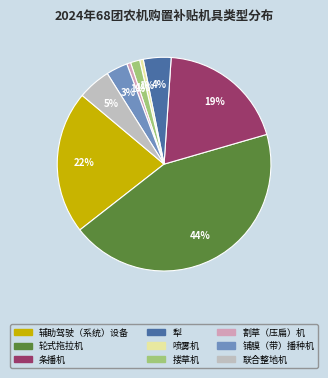

Is it true that 喷雾机 is 1% of the pie?

True